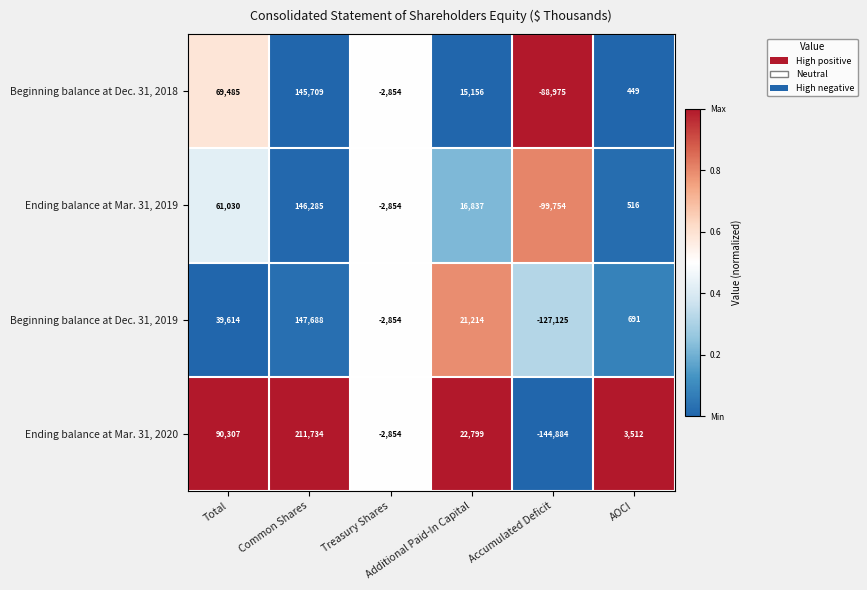

What is the minimum value shown in the chart?

-144884